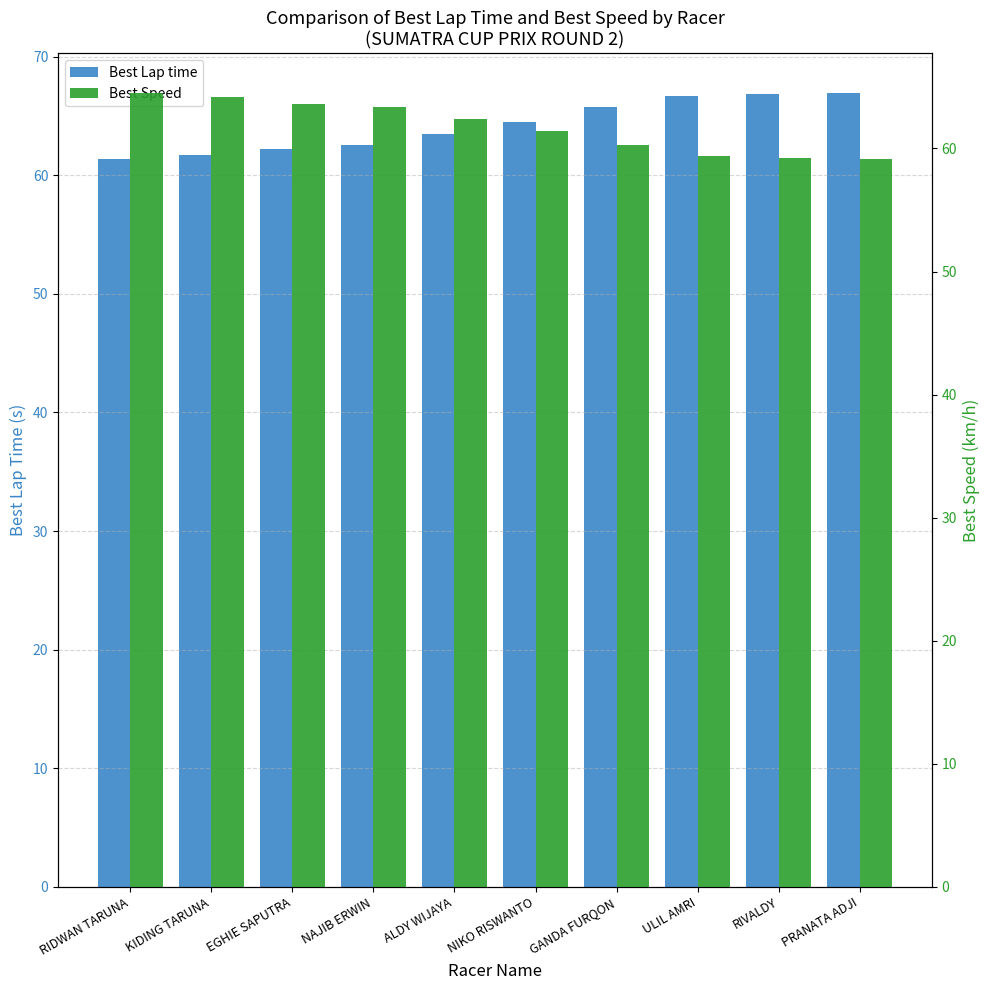

At which category does the chart reach its minimum across all series?

PRANATA ADJI